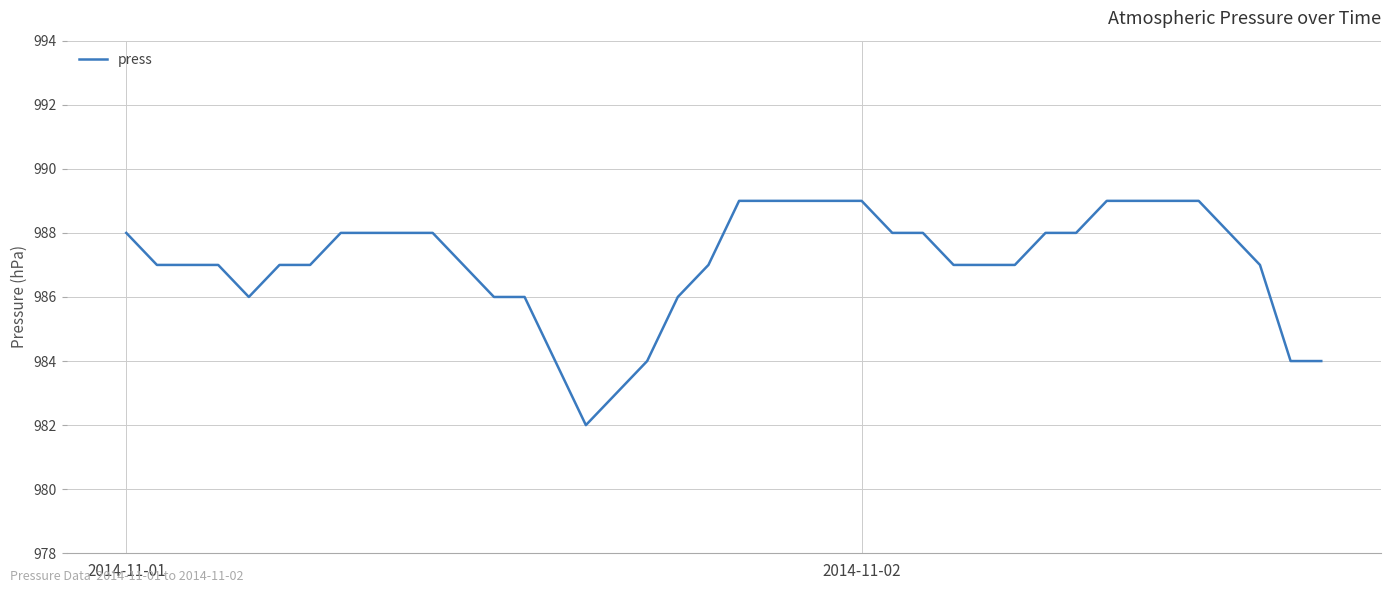

What is the smallest value displayed?

982